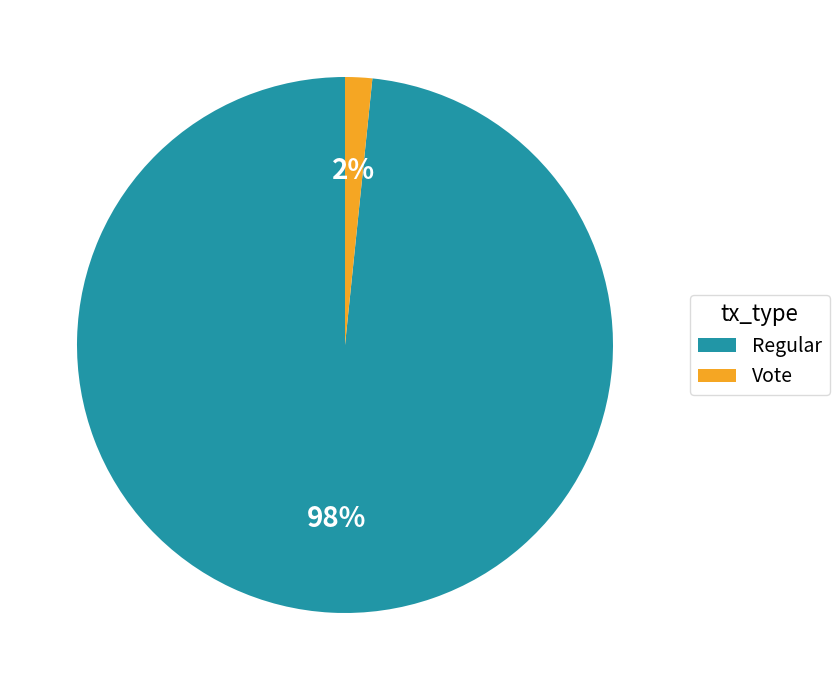

Combined, do Regular and Vote account for over 50%?

Yes